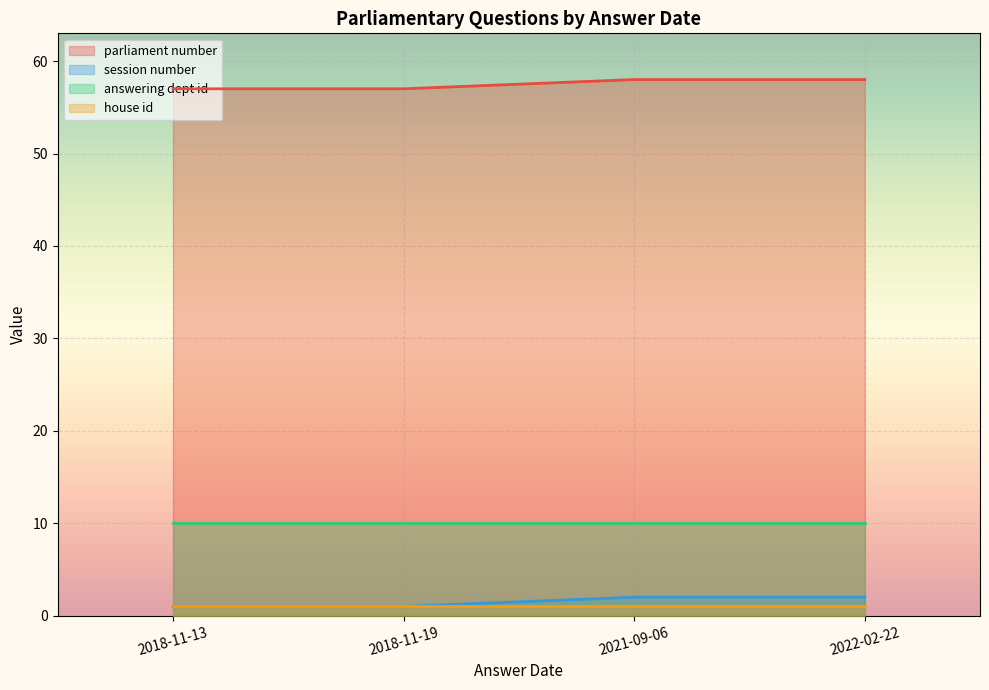

What is the sum of all answering dept id values?

40